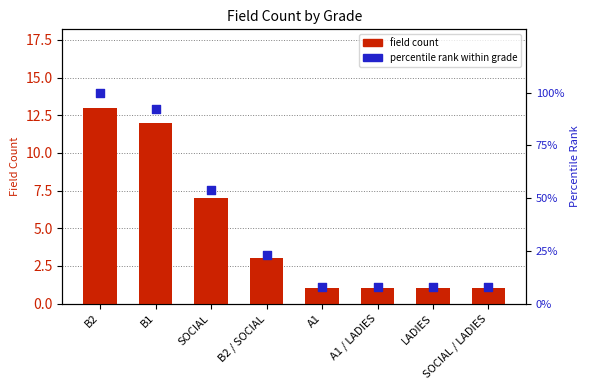

Which series contains the highest Y value?

percentile rank within grade